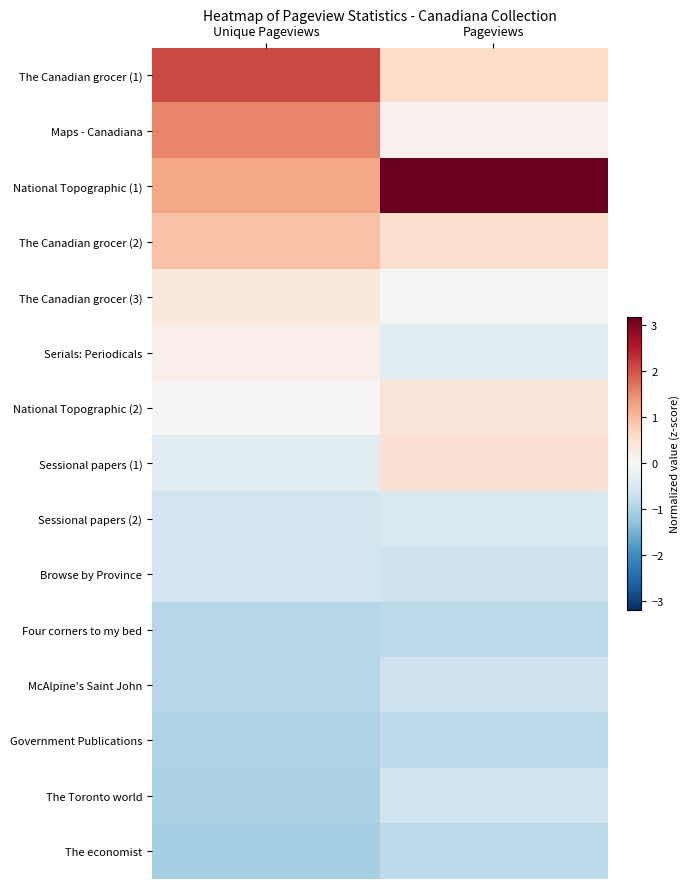

How many data points does each series have?

2